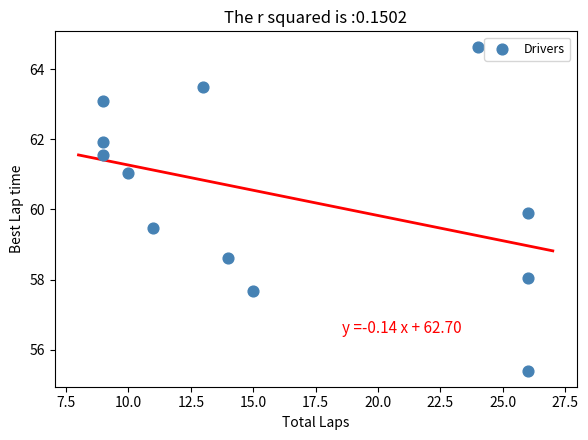

What is the range of X values (max minus min)?

17.0